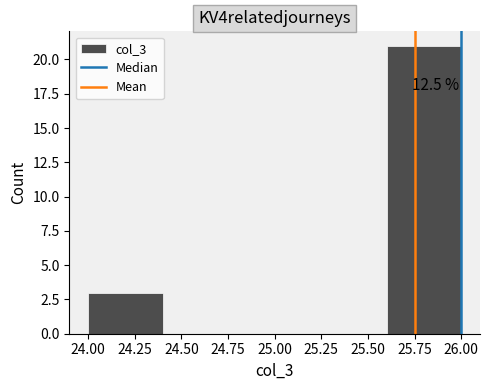

Which range on the x-axis has the tallest bar?

25.6 to 26.0